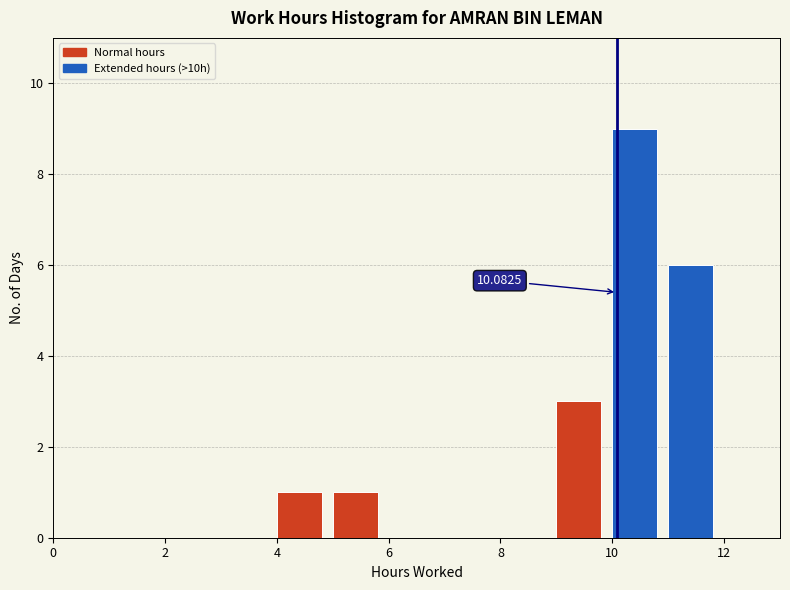

Which range on the x-axis has the tallest bar?

10 to 11